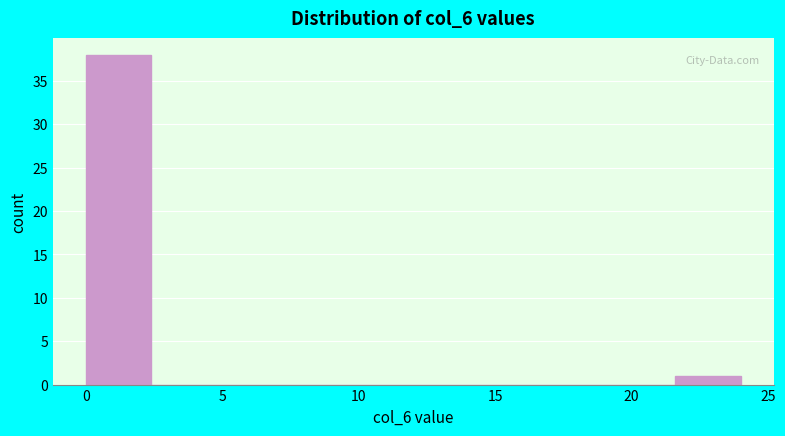

Which range on the x-axis has the tallest bar?

0.0 to 2.4